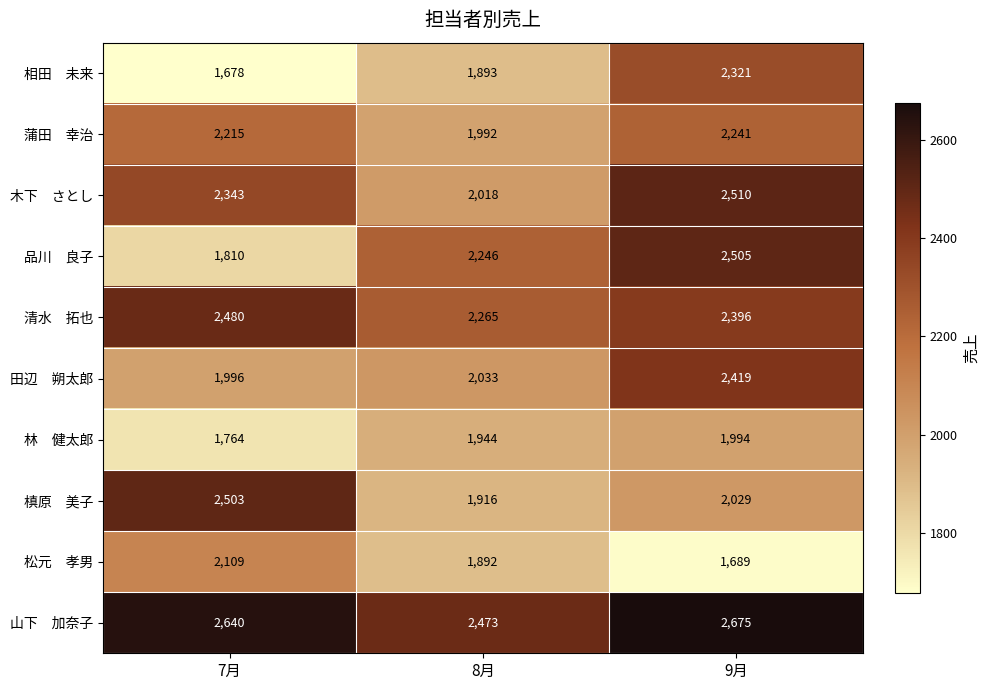

At how many categories does at least one series exceed 2011?

3